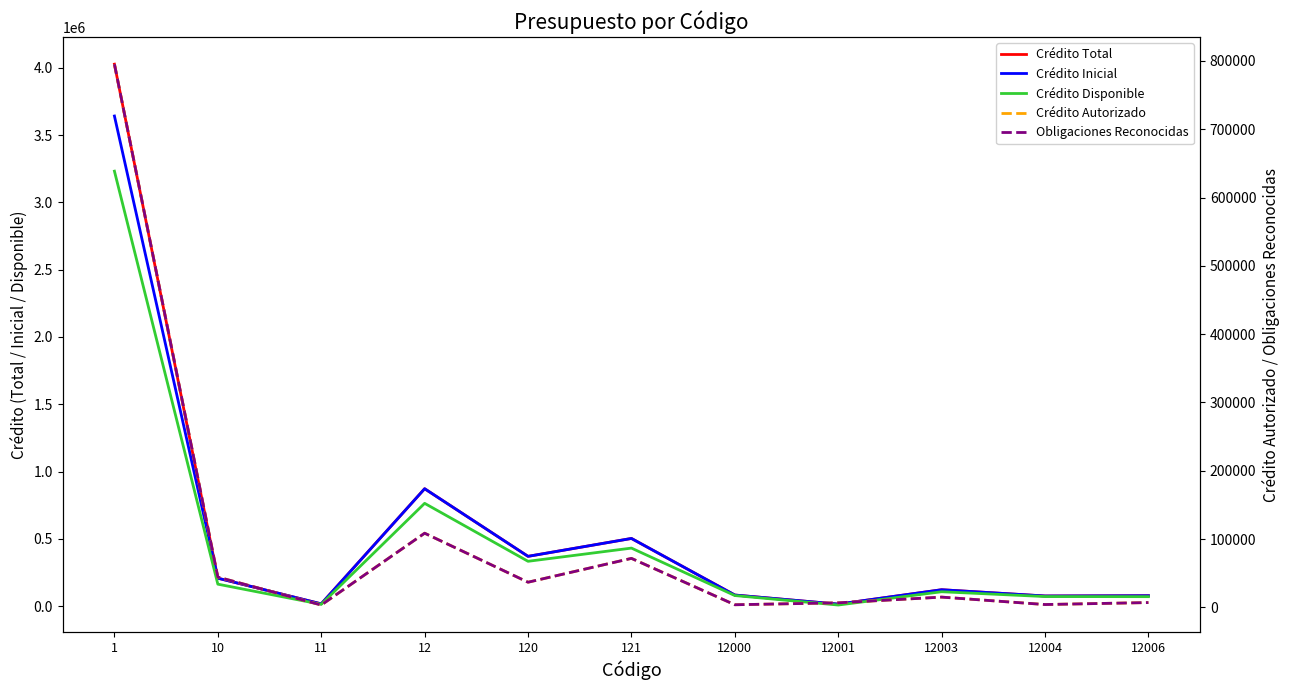

Which series changed the most between 120 and 12001?

Crédito Total